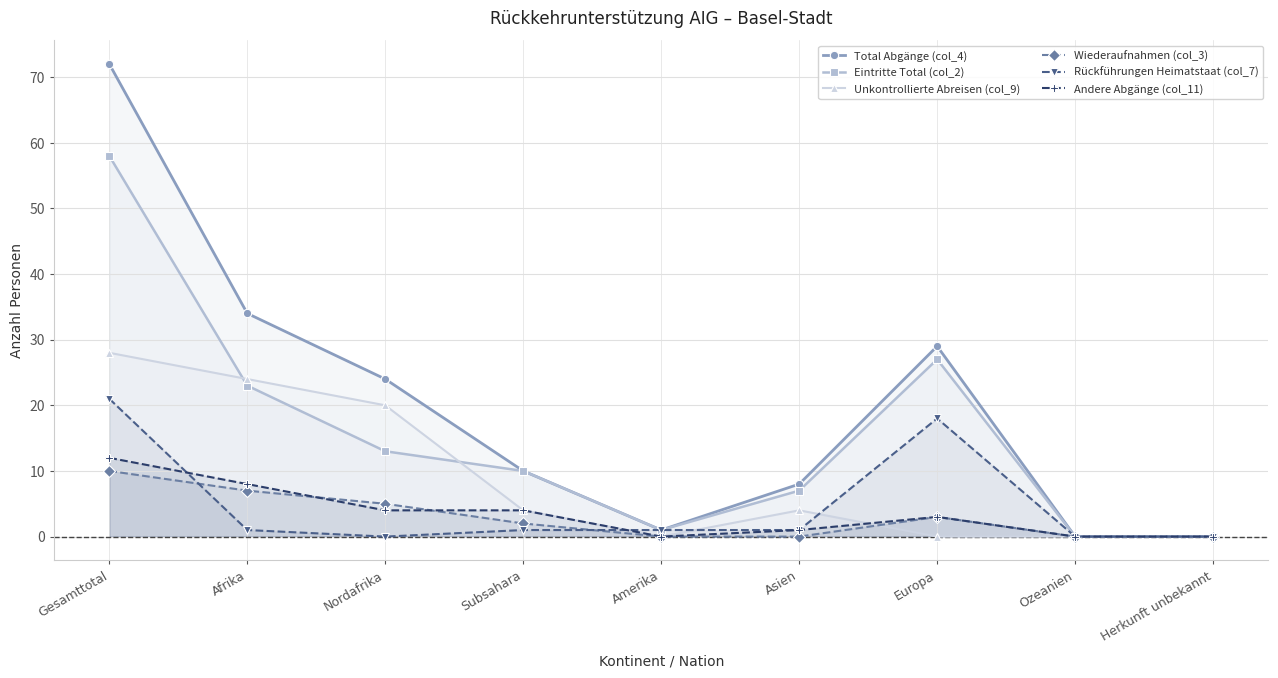

Which has a higher value, Subsahara or Europa?

Europa